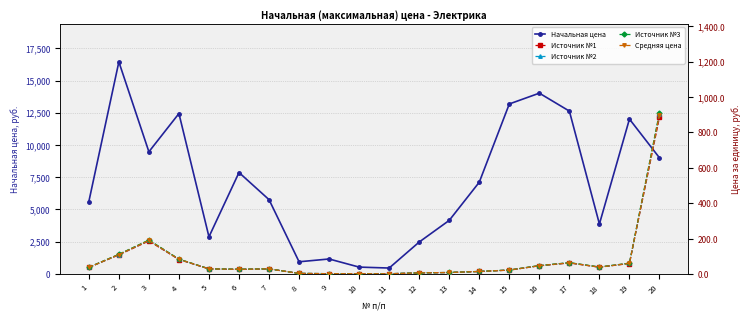

True or false: Начальная цена and Источник №3 intersect in this chart.

False